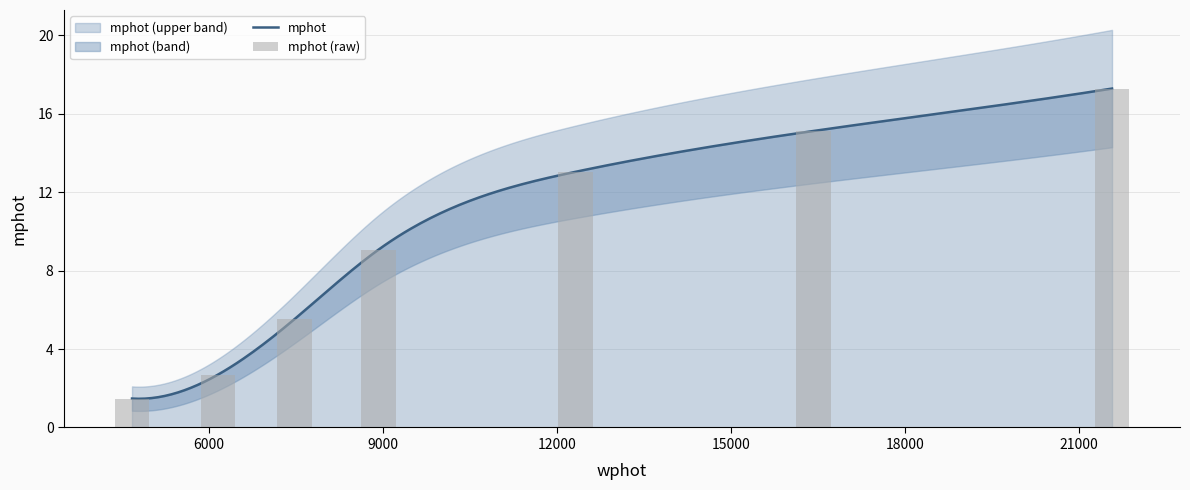

How many data points are less than 9?

3